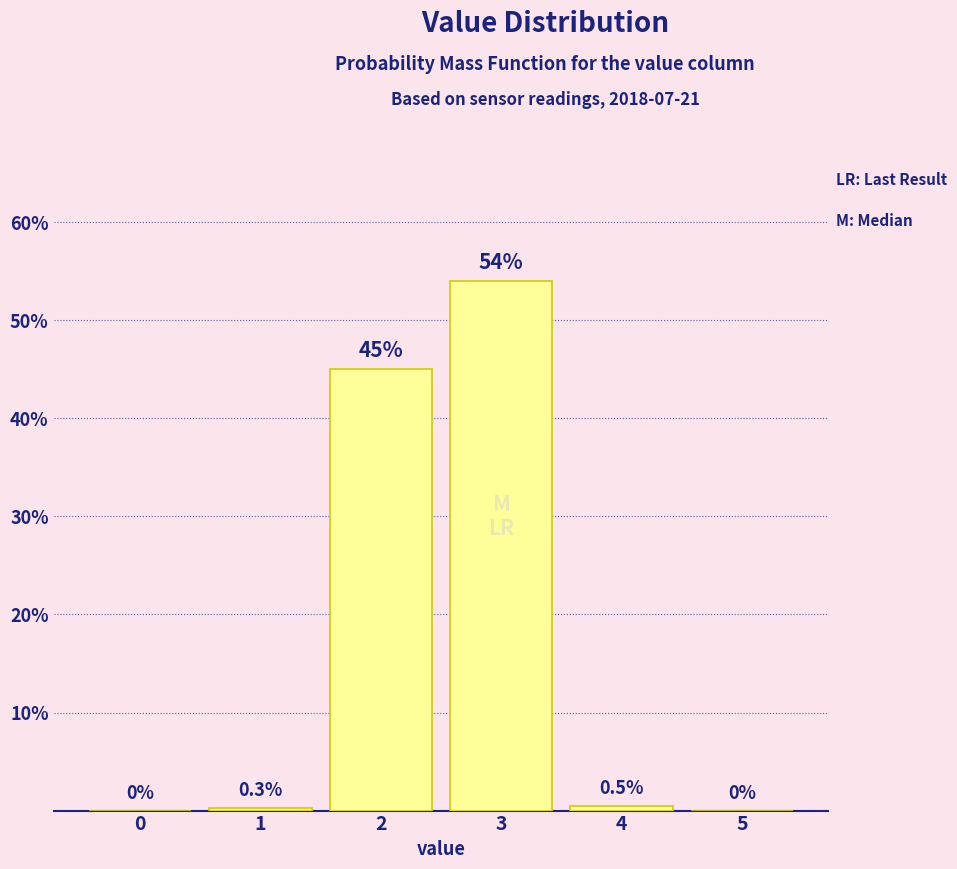

Reading left to right, transcribe all the data shown in this chart.

0=0.0	1=0.3	2=45.0	3=54.0	4=0.5	5=0.0